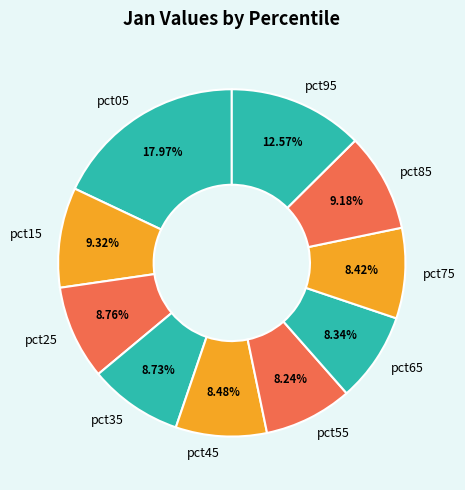

How many slices are in this pie chart?

10